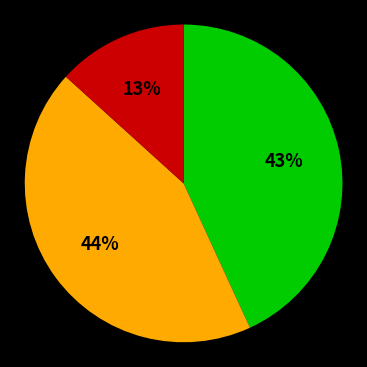

To the nearest percent, what is the average slice percentage?

33%